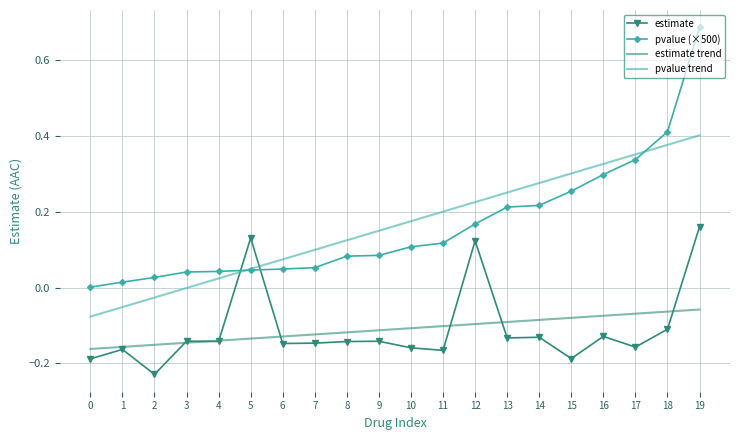

Is the value of estimate at 12 greater than the value of pvalue trend at 4?

Yes